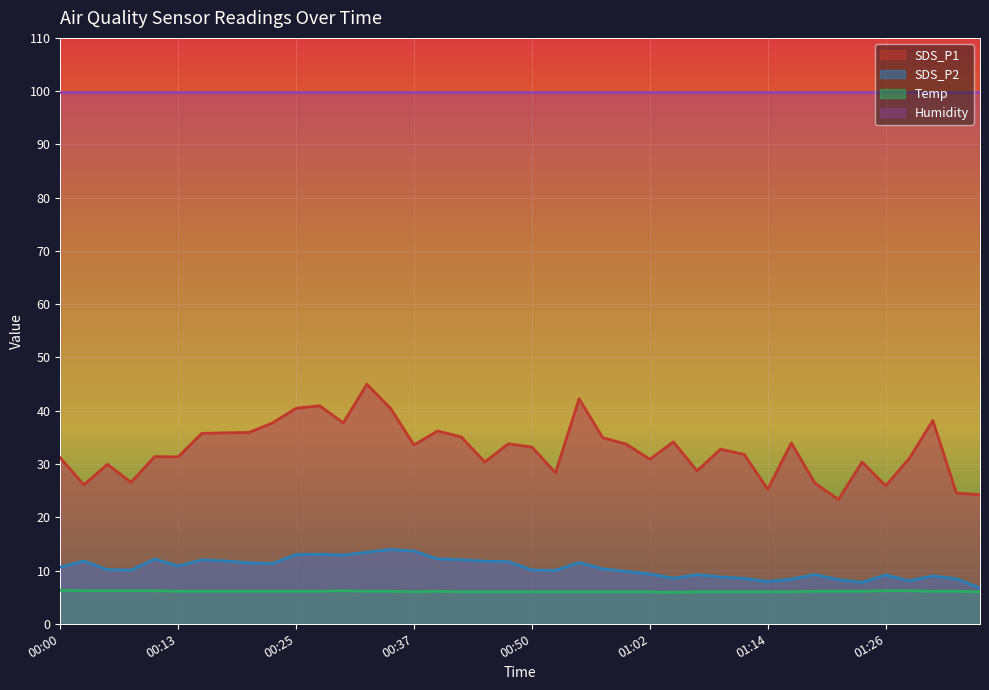

What is the greatest value displayed?

99.9